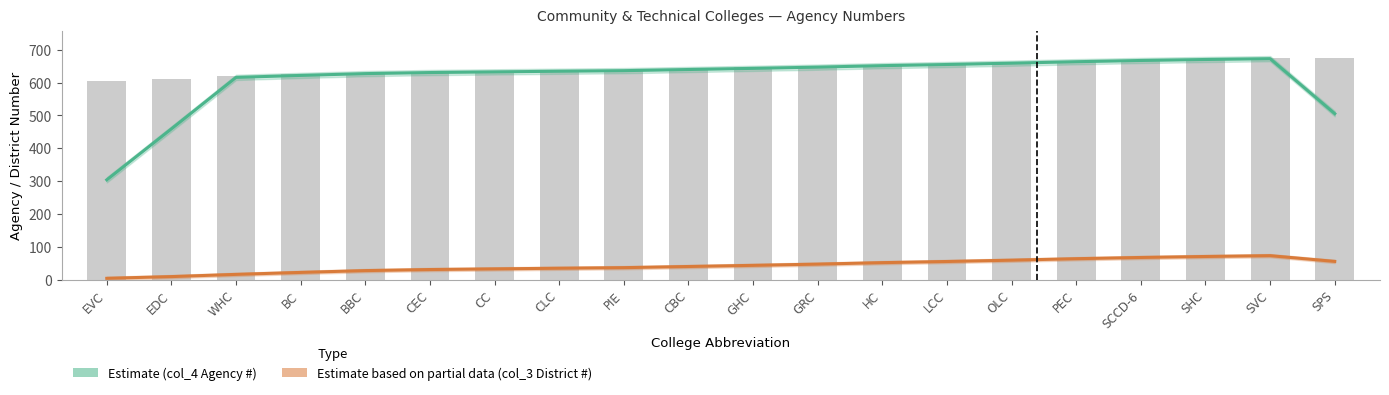

What is the difference between the maximum and minimum values in the Agency #  (col_4) Estimate series?

369.0